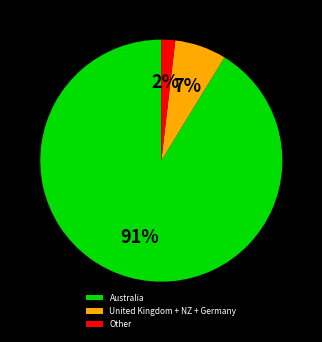

Which slice is the largest?

Australia